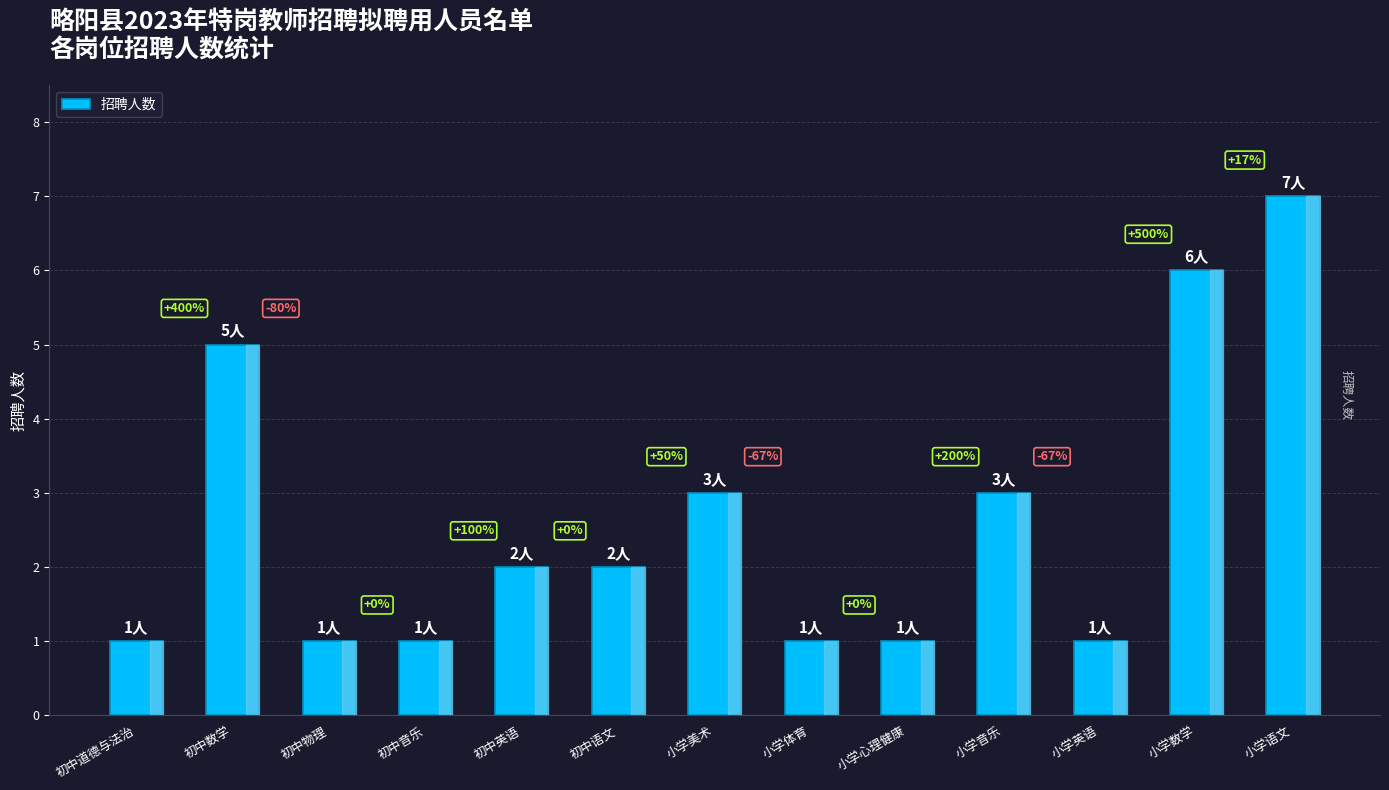

Does the chart contain any negative values?

No